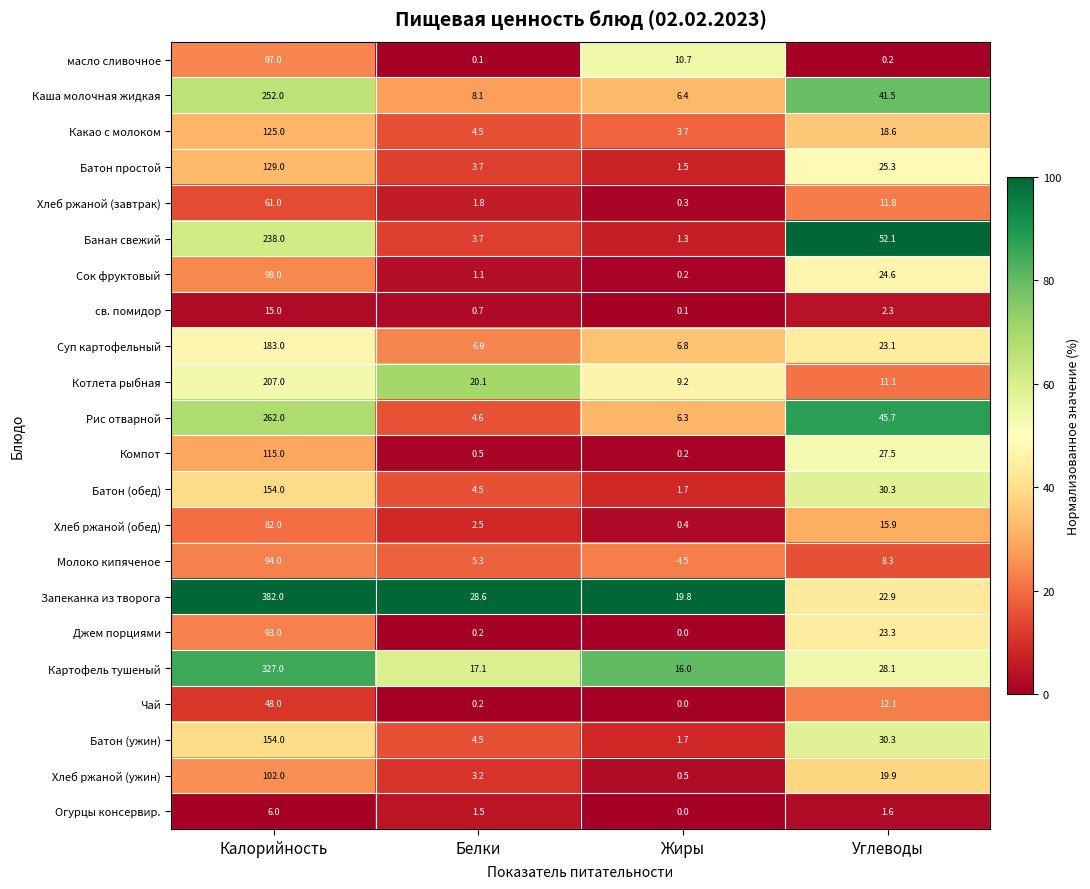

At which label does Хлеб ржаной (ужин) reach its peak?

Калорийность